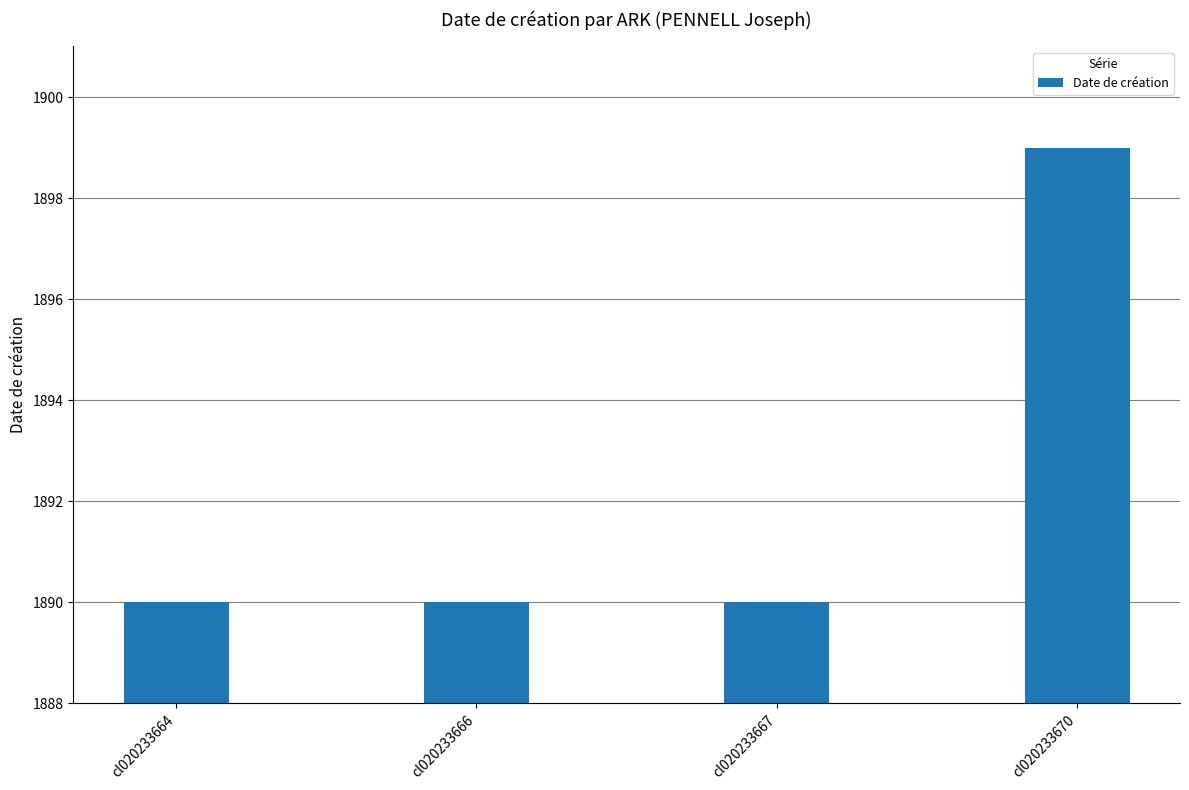

What is the minimum value shown in the chart?

1890